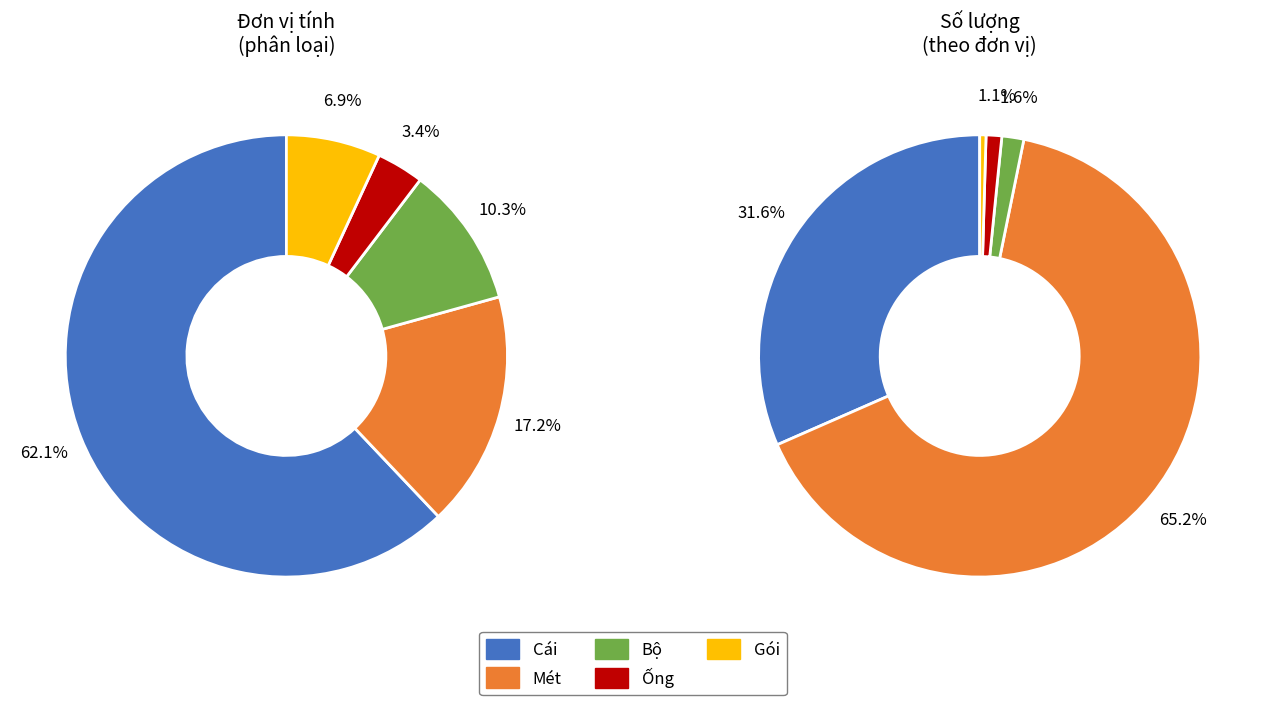

What is the change in value from Cái to Bộ?

-15